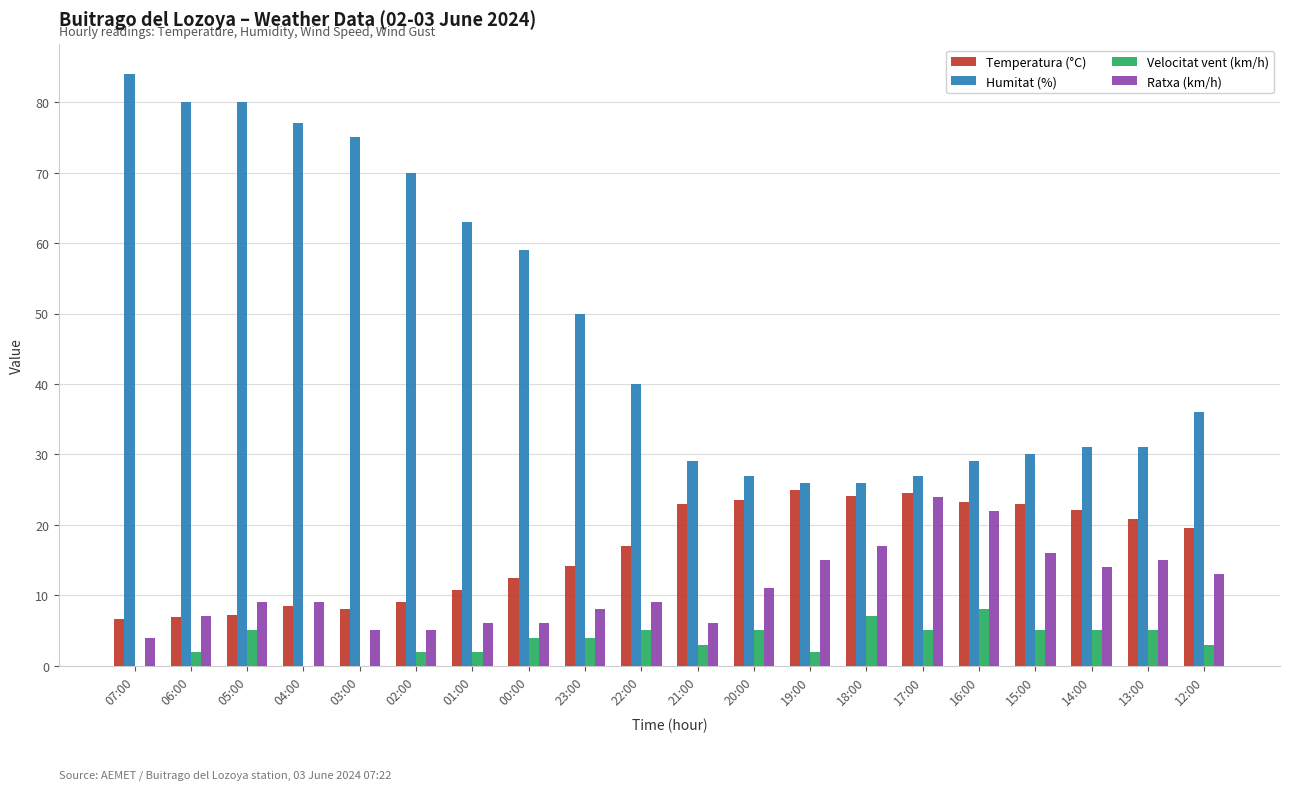

At which label is Temperatura (°C) closest to 15?

23:00